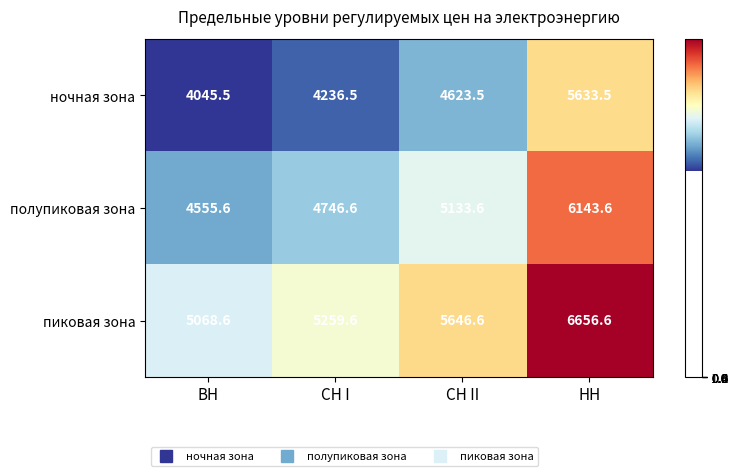

What is the sum of the пиковая зона values at ВН and СН I?

10328.2